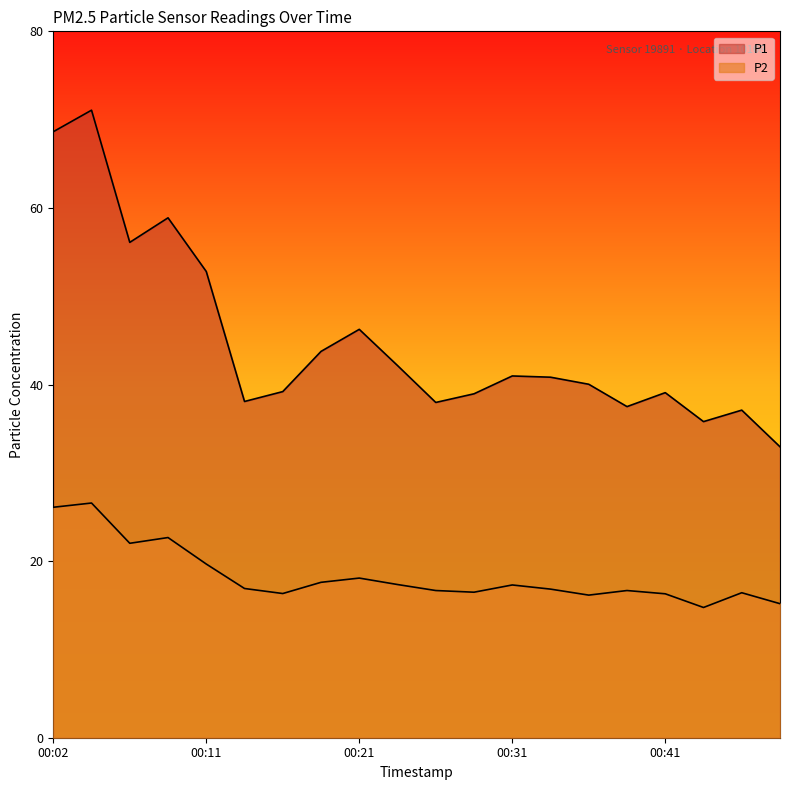

Which series has the widest spread of values?

P1